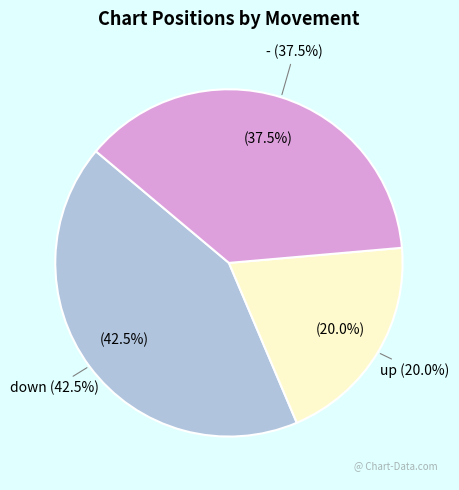

Which category has the biggest portion of the pie?

down